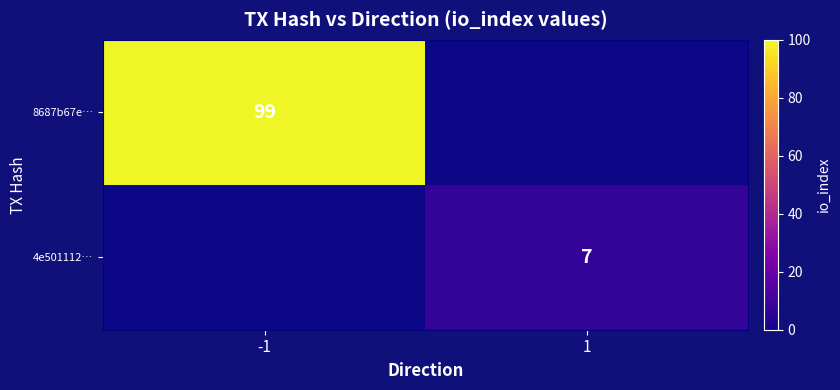

Is the value of 4e501112… at 1 greater than the value of 8687b67e… at -1?

No